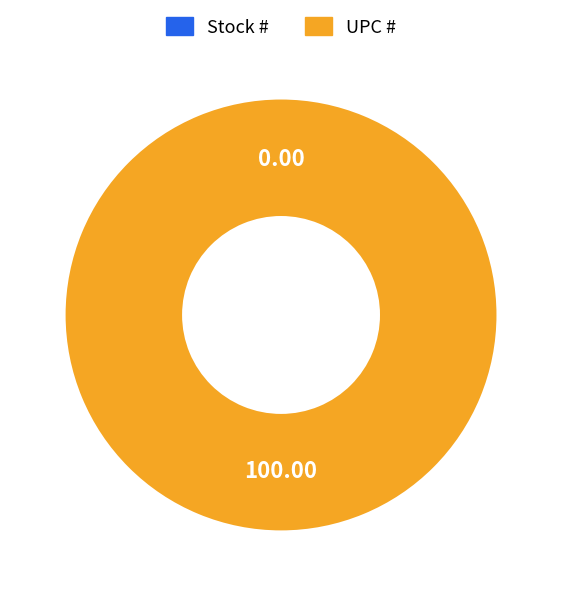

Is it true that Stock # is 0% of the pie?

True